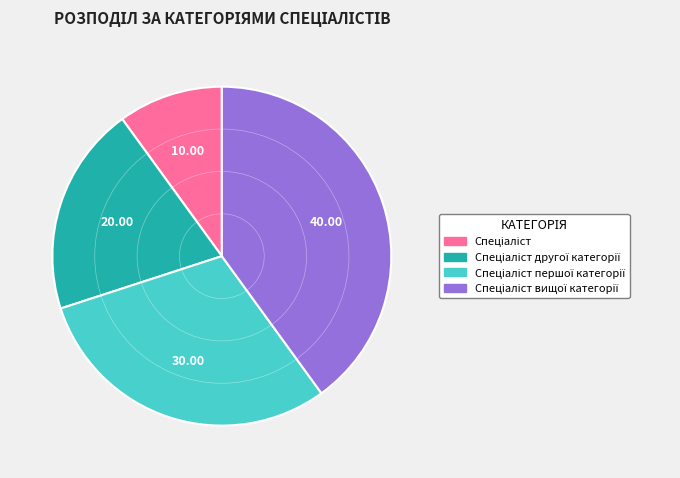

Is there any slice that represents more than half of the pie?

No